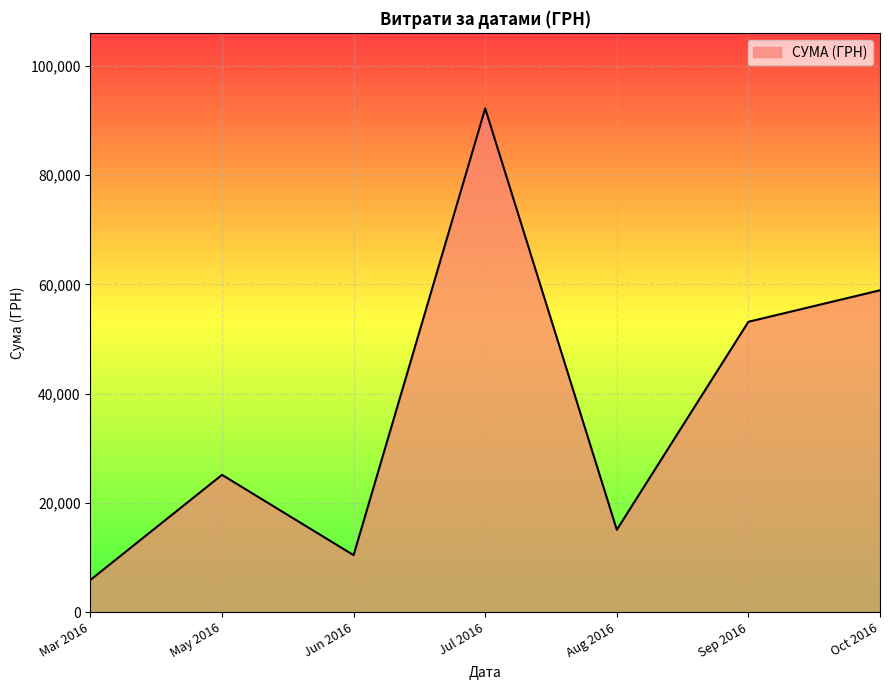

Where is the data nearest to the value 49053?

Sep 2016